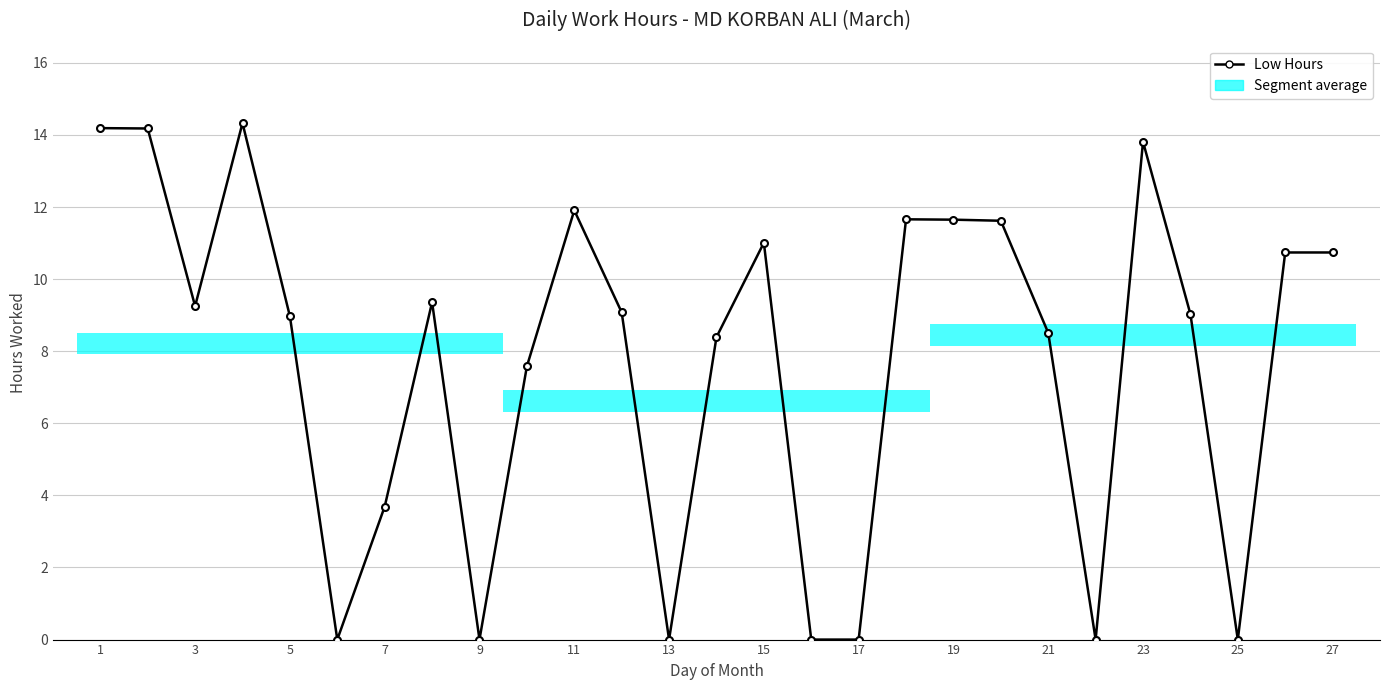

Between 18 and 25, which is larger?

18